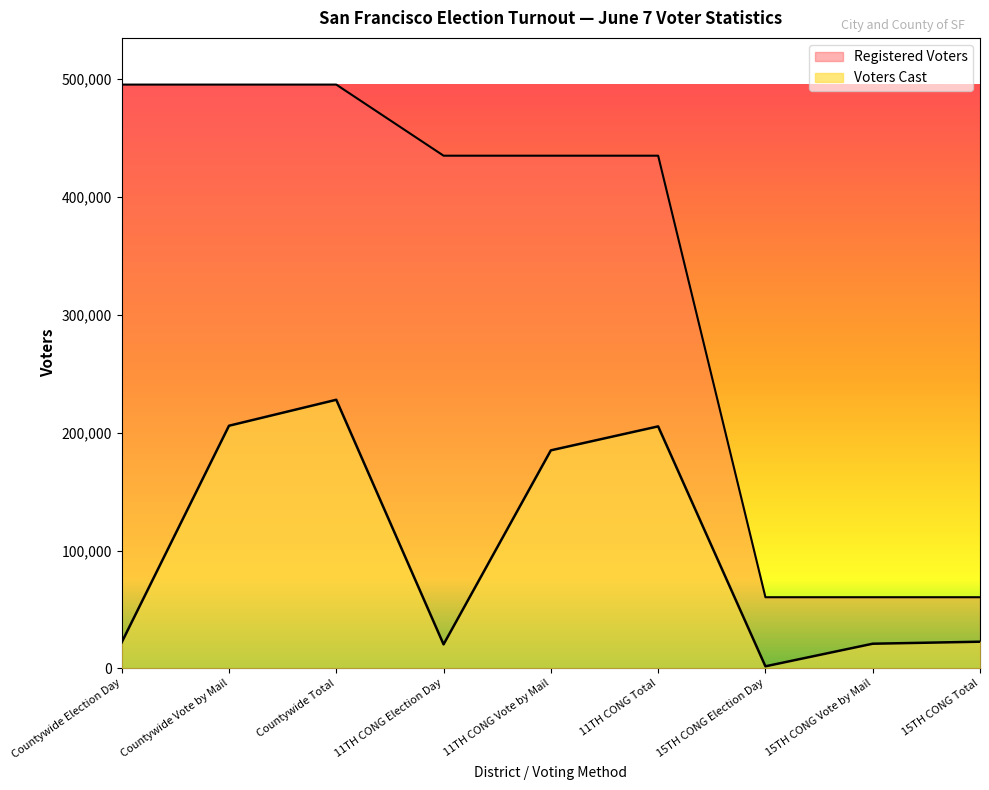

What is the maximum value shown in the chart?

495498